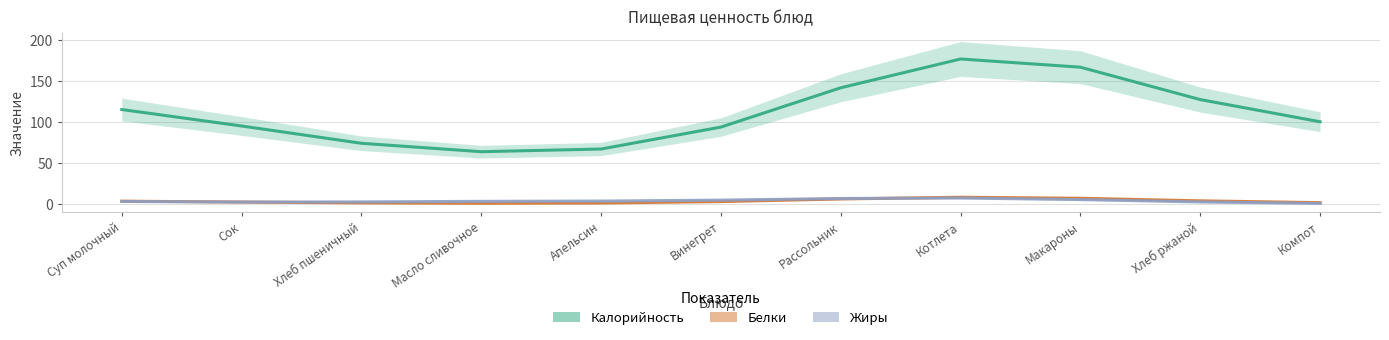

True or false: Калорийность has a value of 58.6 at Компот.

False